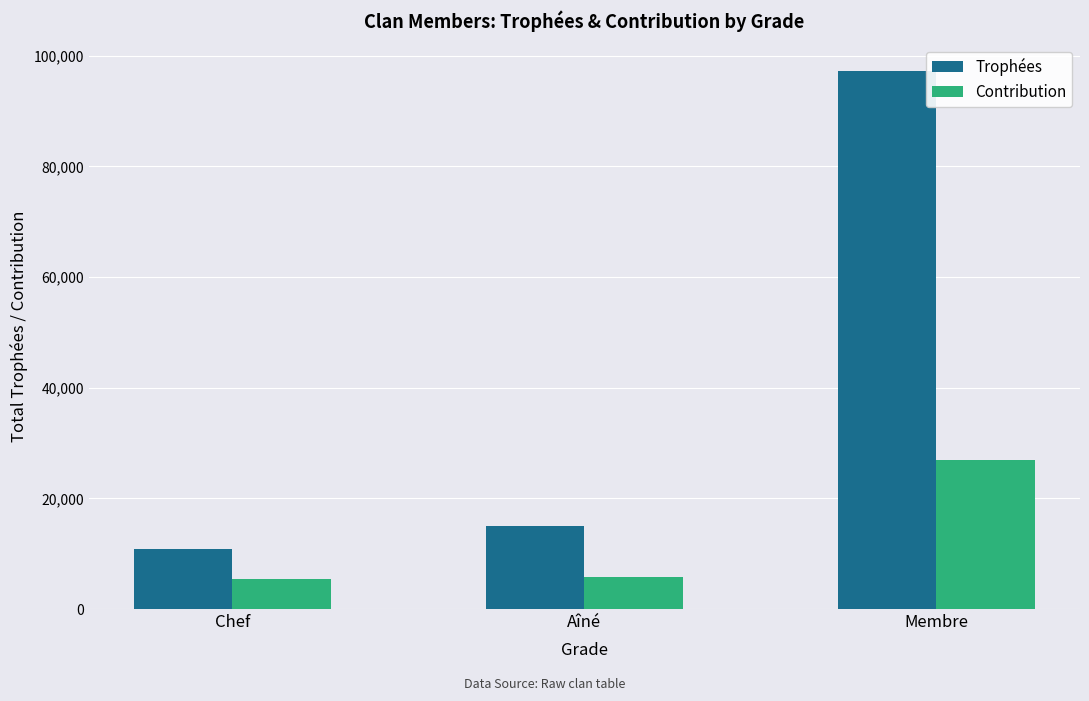

Are the bars grouped side by side (vs. stacked)?

Yes